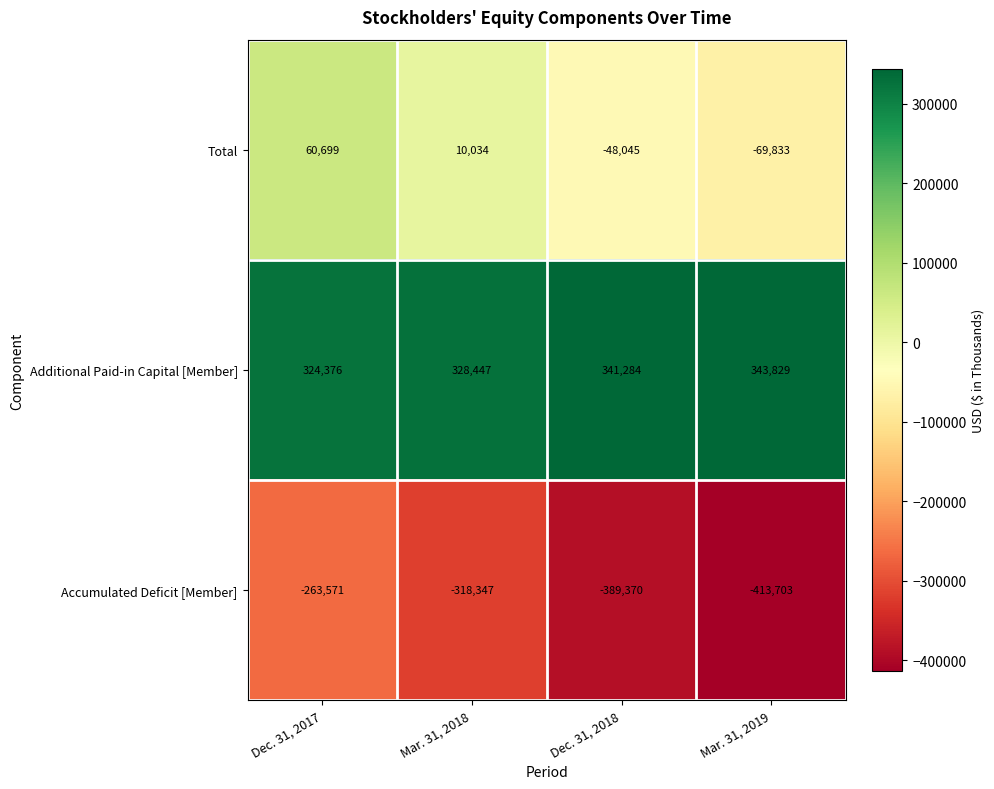

How many series are shown in this chart?

3